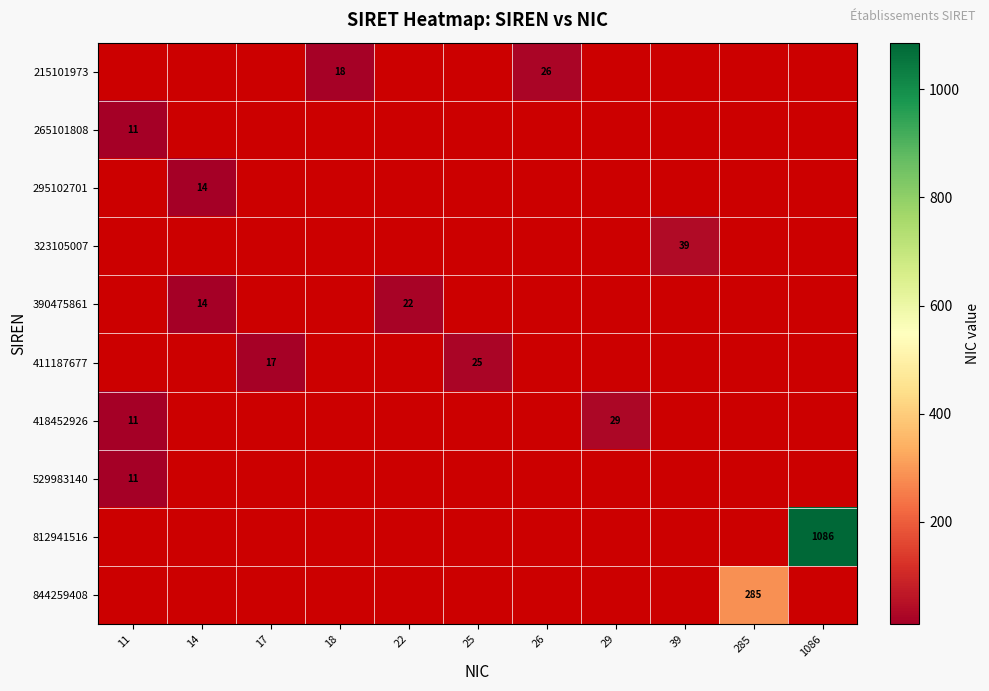

The value of 418452926 at 29 is 46. True or false?

False